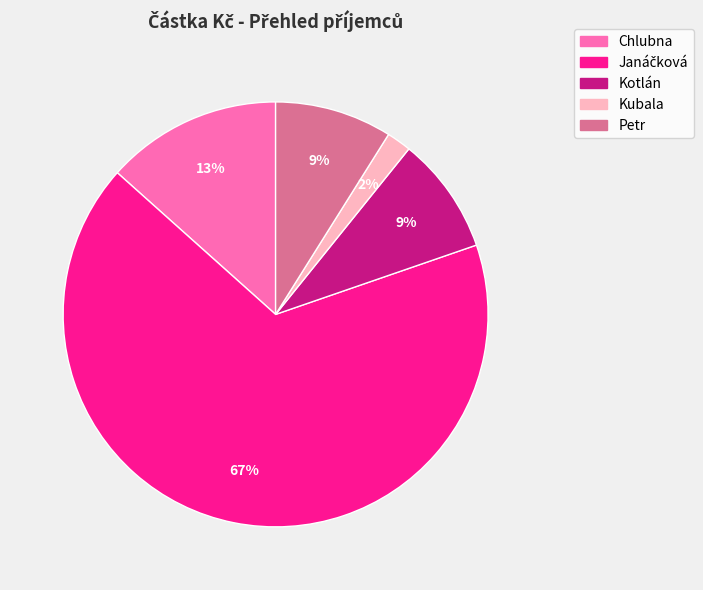

What is the smallest slice in the pie chart?

Kubala